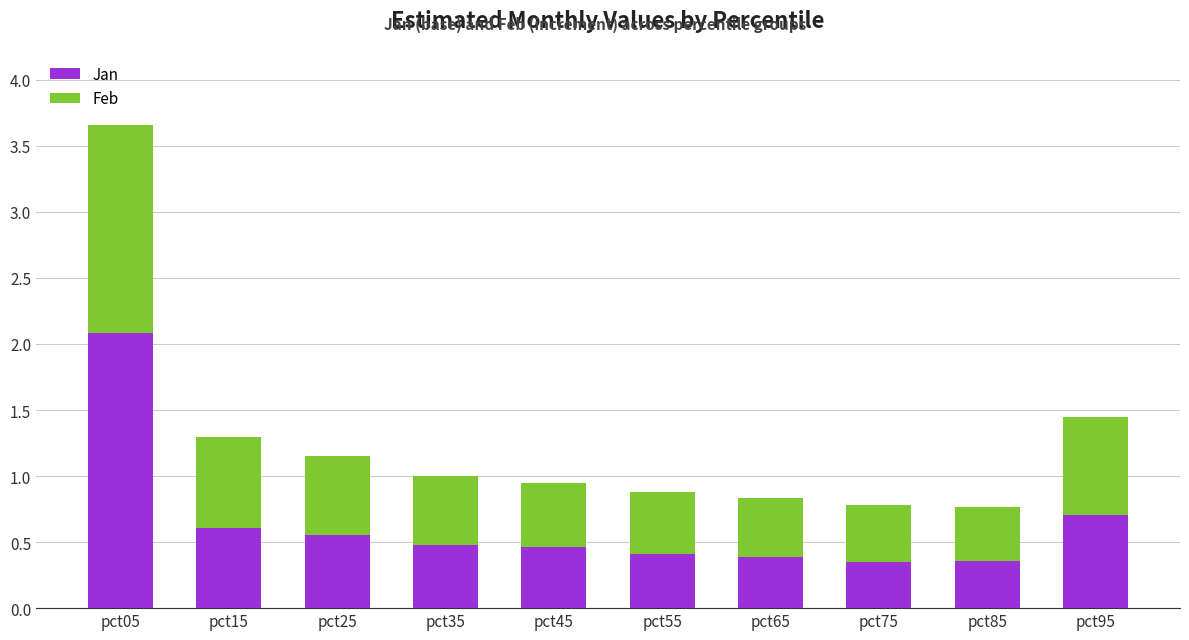

What is the total value across all series at pct95?

1.4